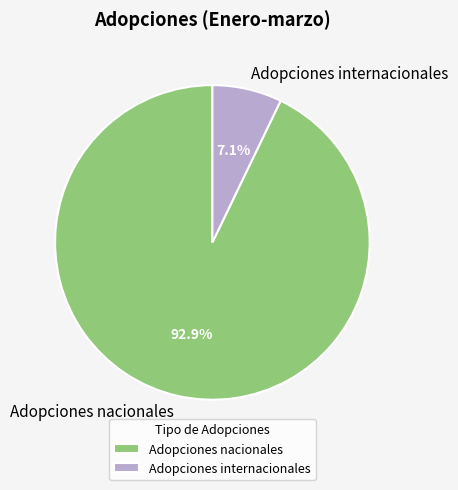

To the nearest percent, what portion does Adopciones nacionales represent?

93%